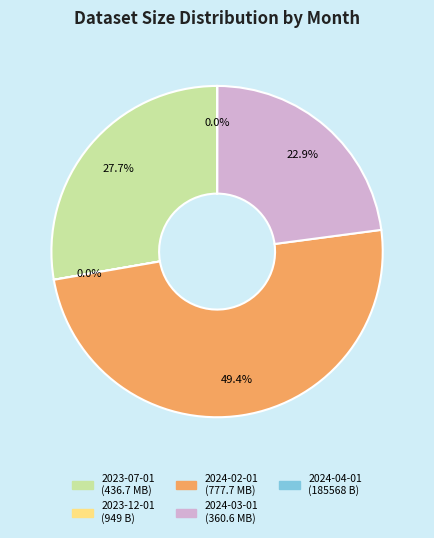

To the nearest percent, what percentage of the pie is 2023-07-01?

28%